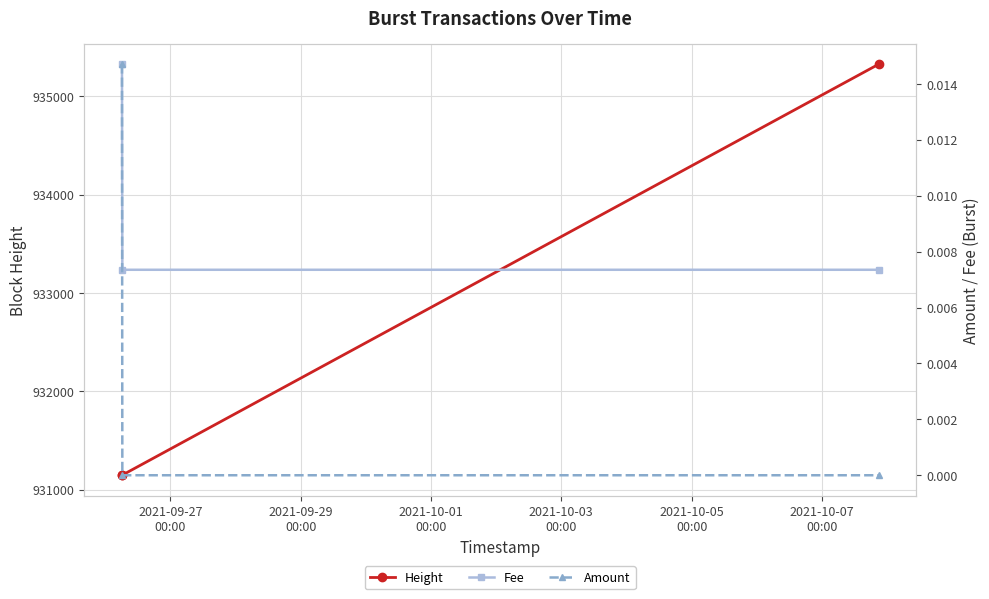

What is the maximum value for Height?

935324